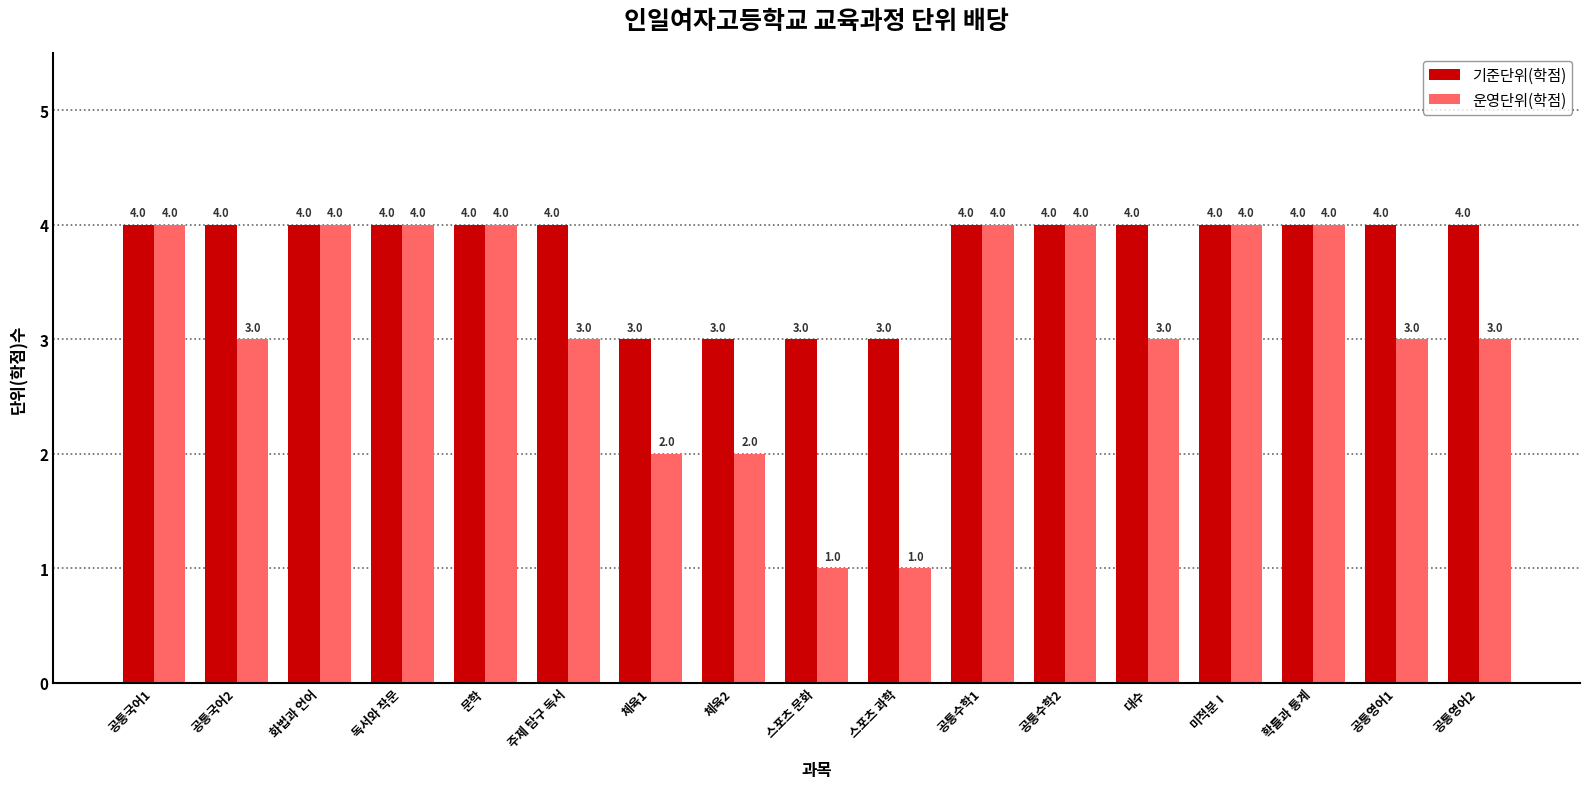

What is the label of the 8th bar from the left?

체육2